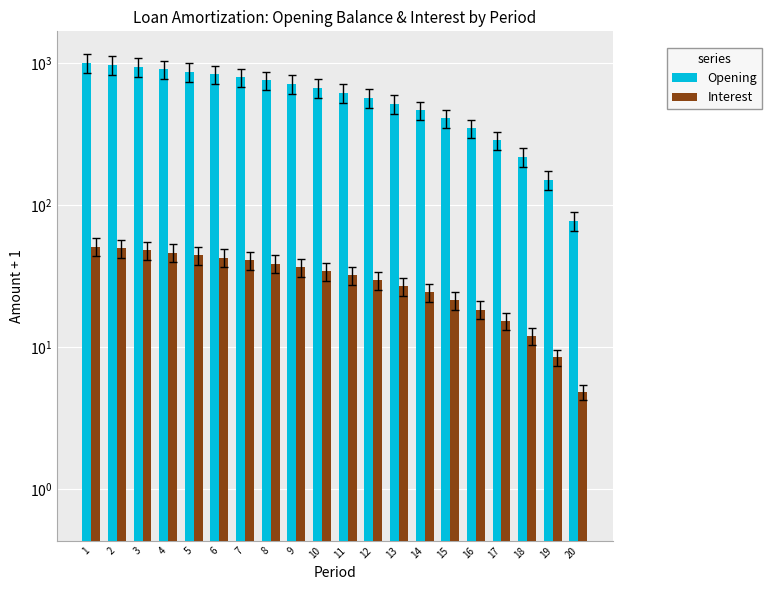

Count the number of categories in the chart.

20